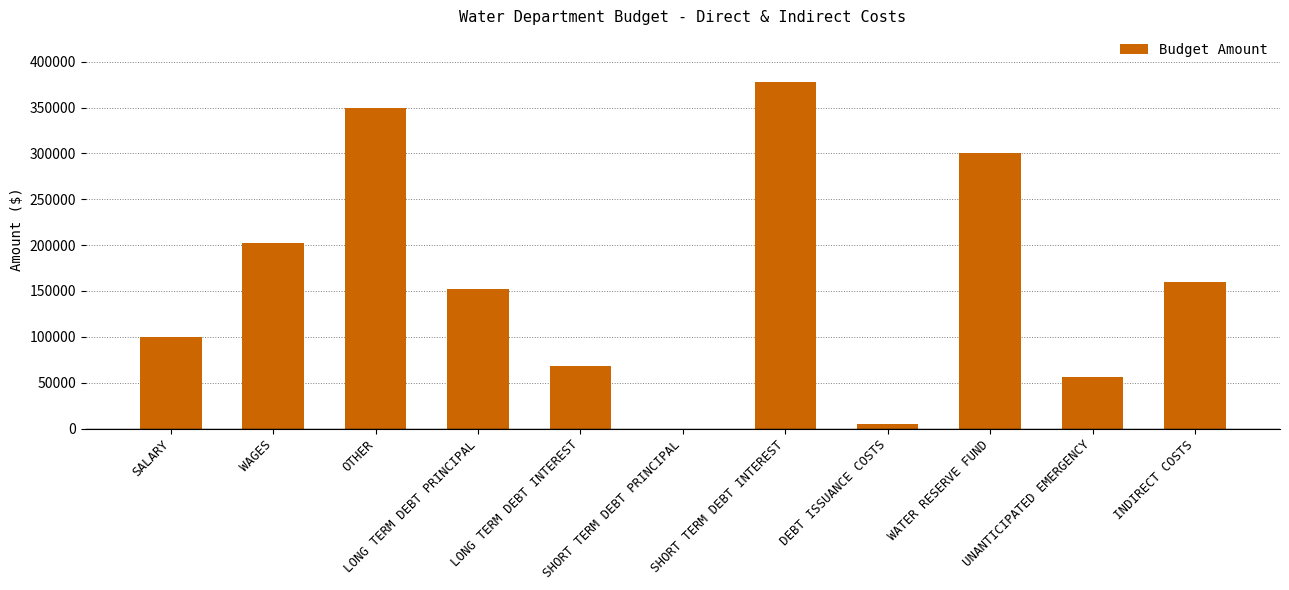

Count the number of data series in this chart.

1